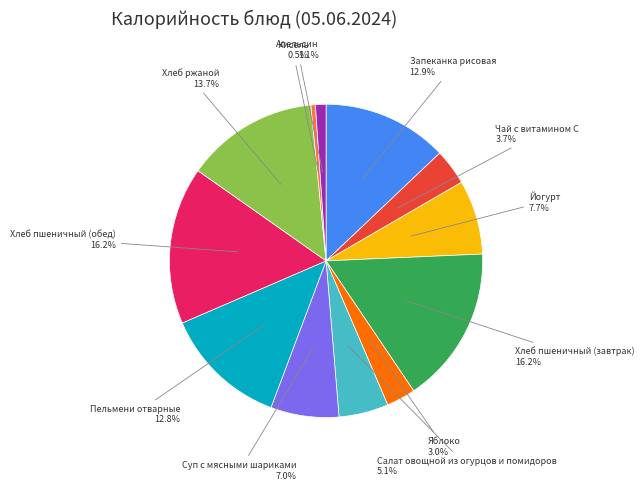

Is there any slice that represents more than half of the pie?

No